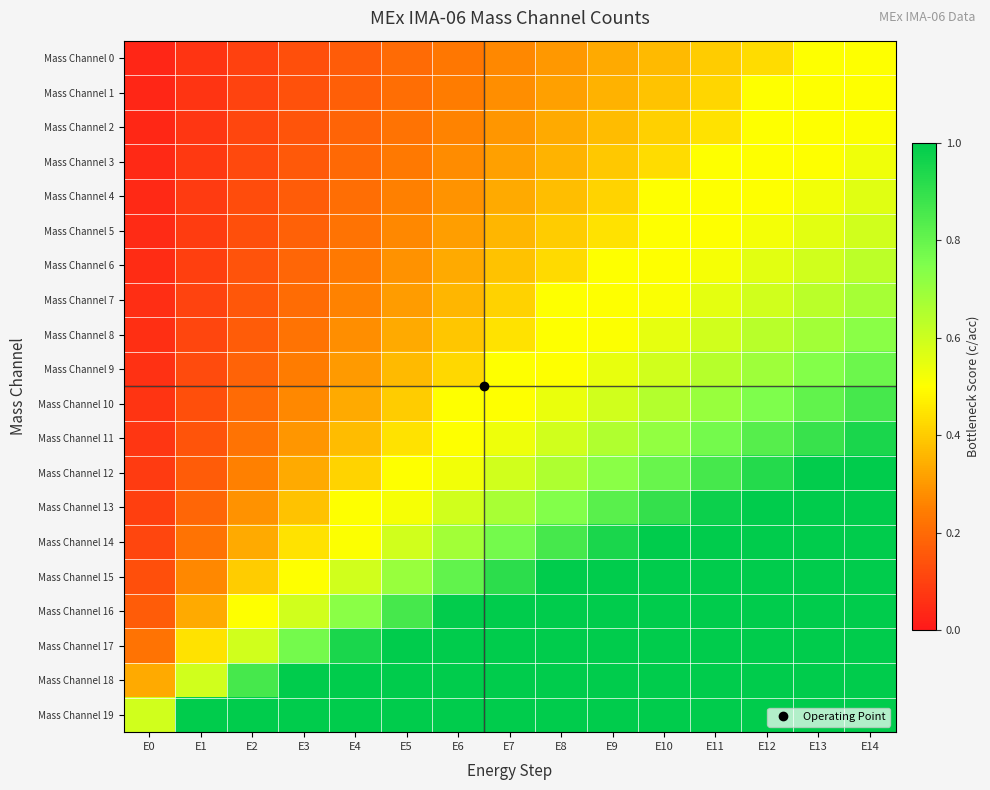

Which label corresponds to the smallest value in the chart?

E0